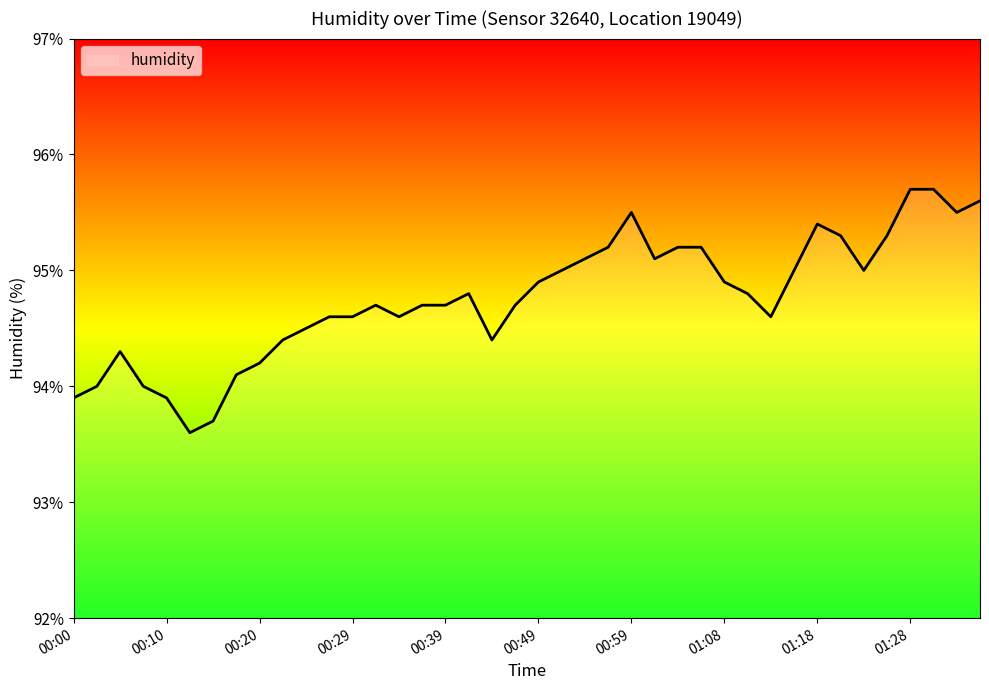

What is the maximum value shown in the chart?

95.7